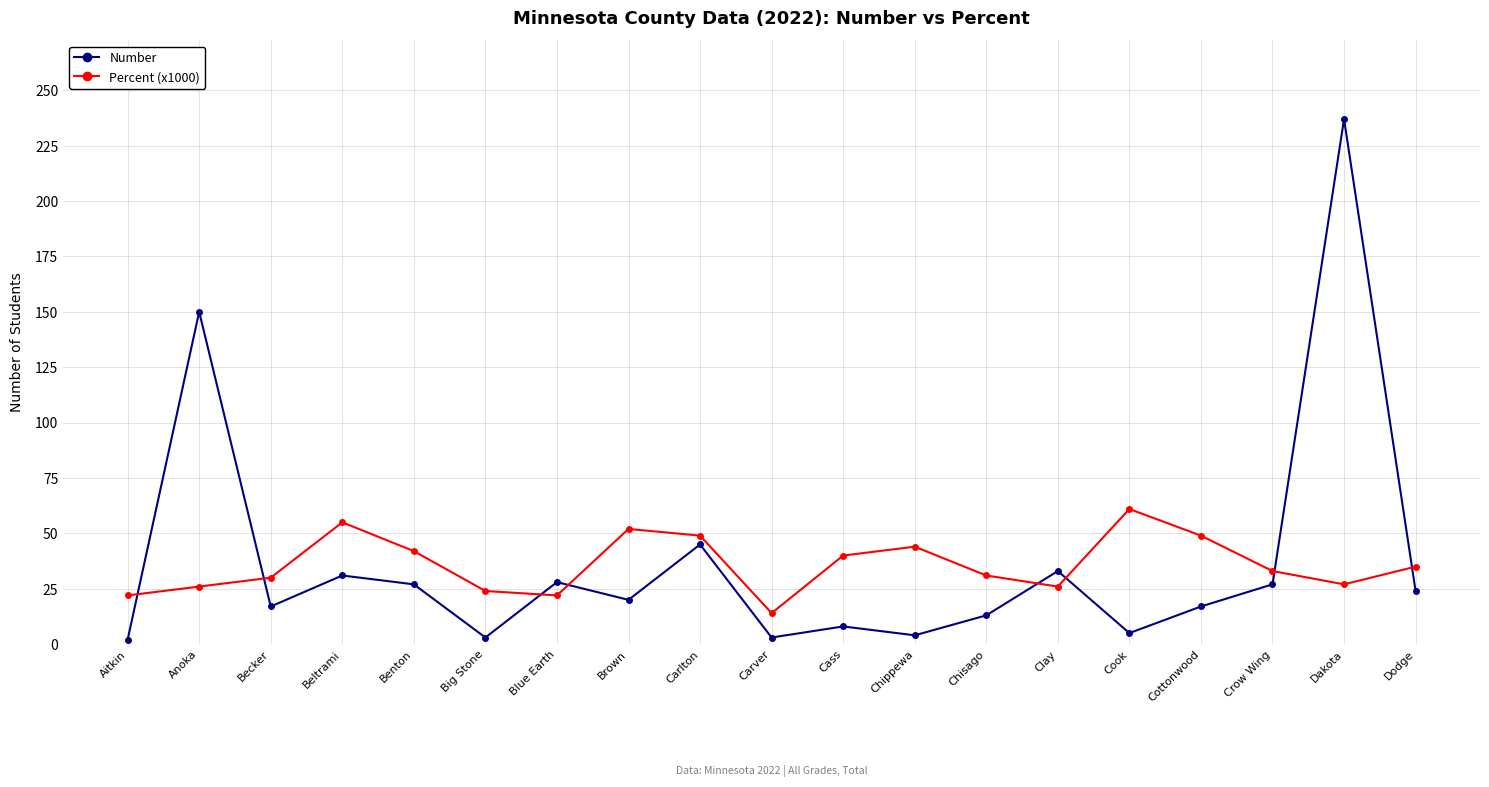

Rank the series by their maximum value, from highest to lowest.

Number, Percent (x1000)